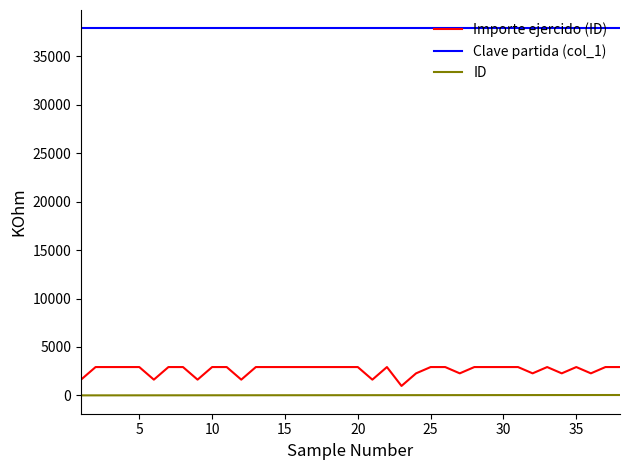

Which series has the largest total across all categories?

Clave partida (col_1)